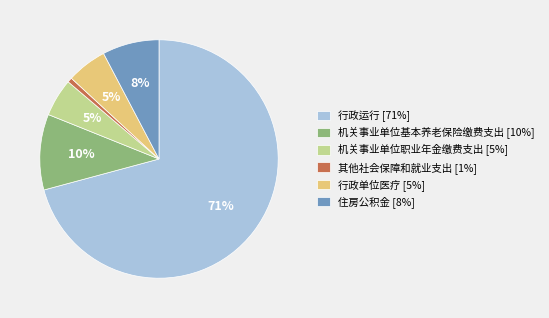

Which has a higher value, 住房公积金 or 其他社会保障和就业支出?

住房公积金